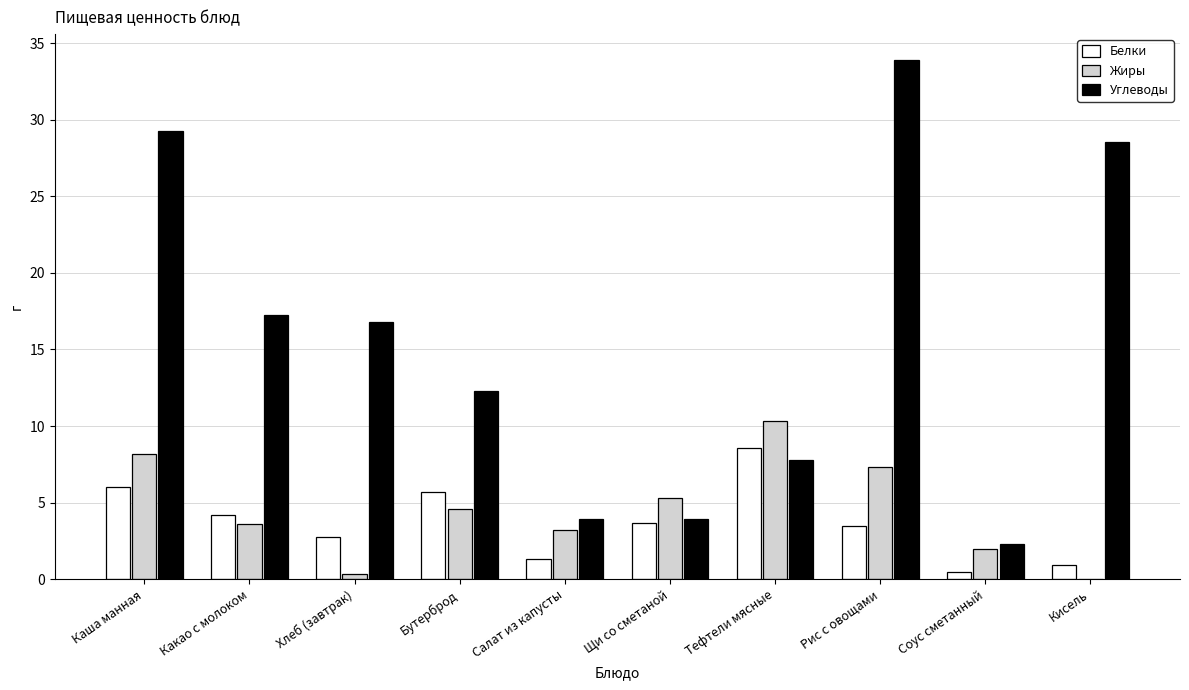

At which label does Жиры reach its peak?

Тефтели мясные